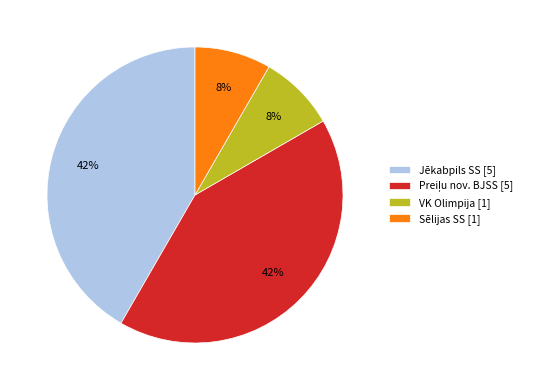

Between Sēlijas SS [1] and Jēkabpils SS [5], which is larger?

Jēkabpils SS [5]